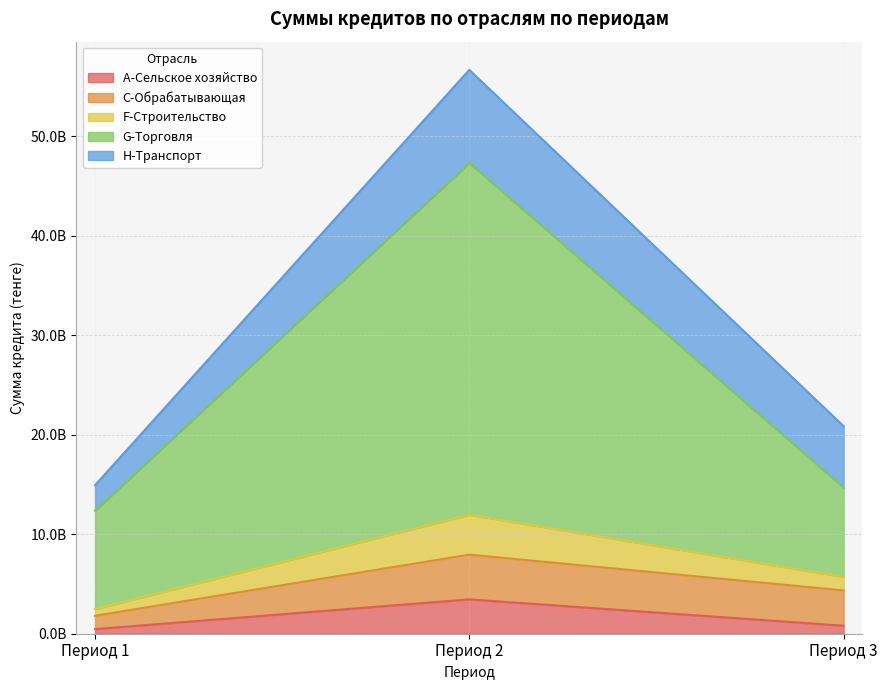

How many data points does each series have?

3